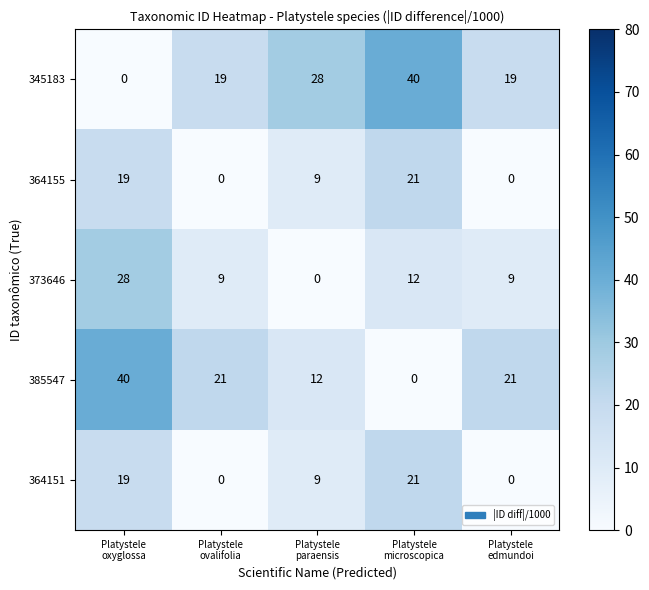

How many series are shown in this chart?

5